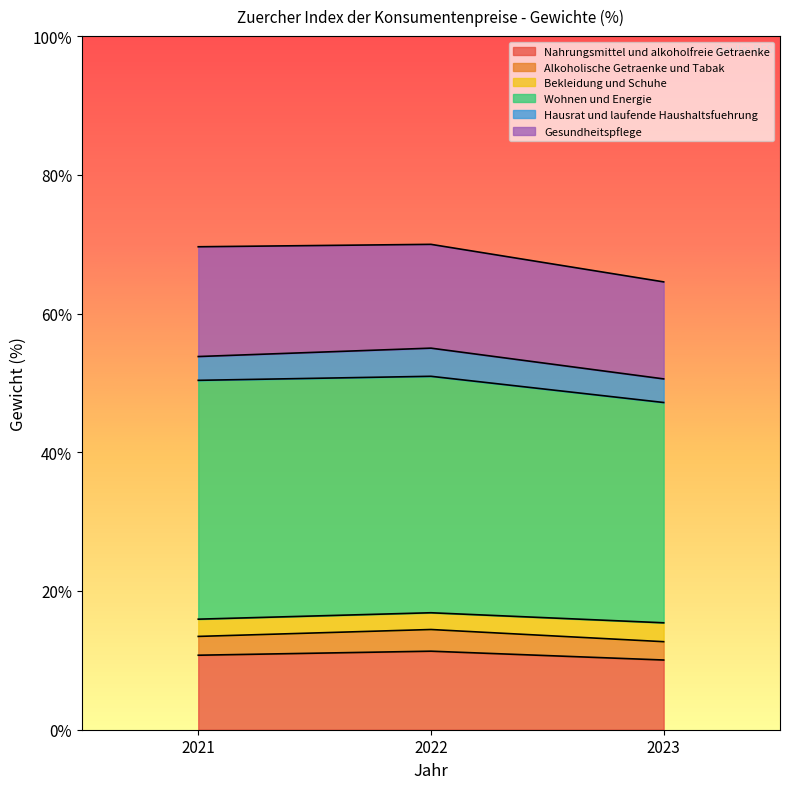

Which series has the widest spread of values?

Wohnen und Energie